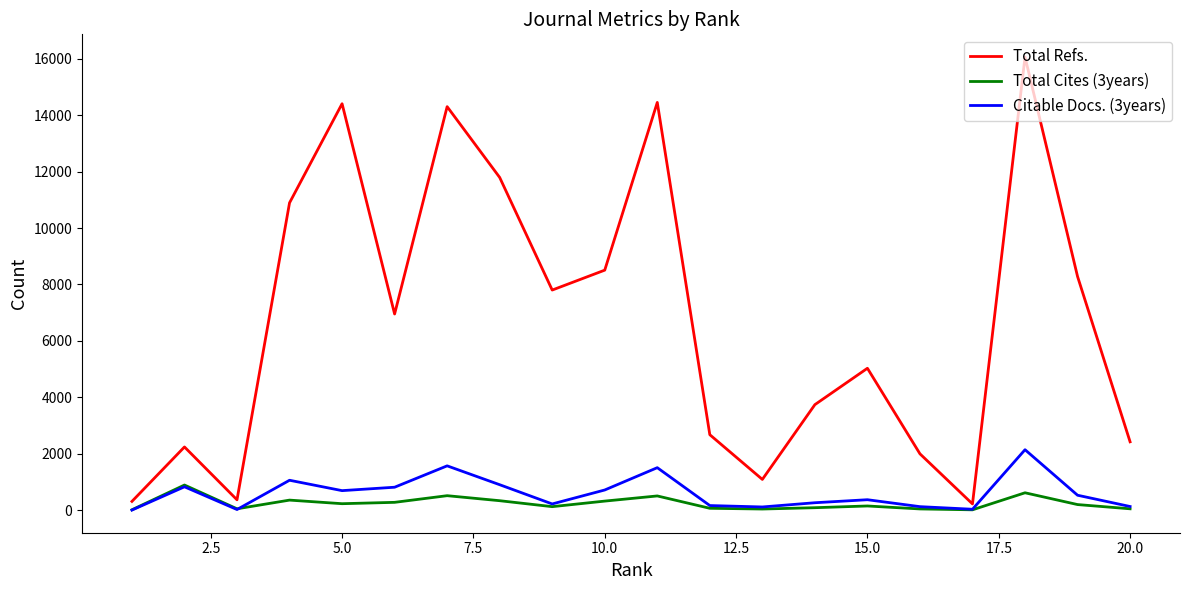

Which series has the widest spread of values?

Total Refs.